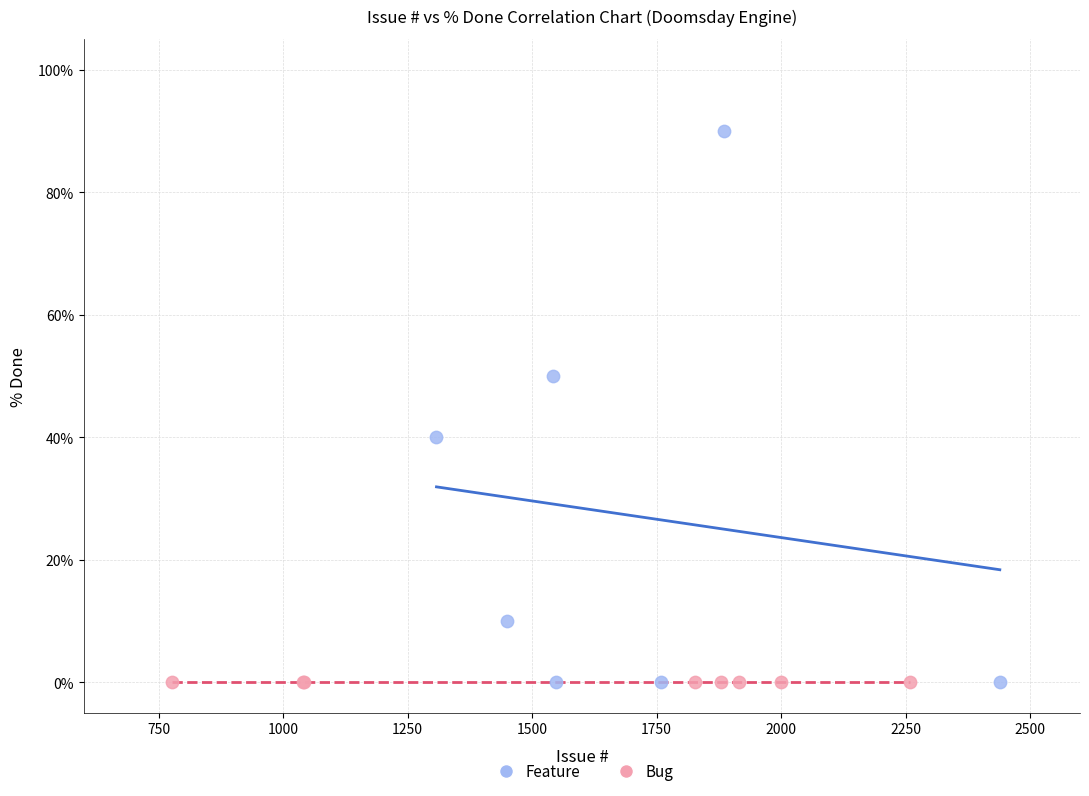

Which series reaches the maximum Y coordinate?

Feature